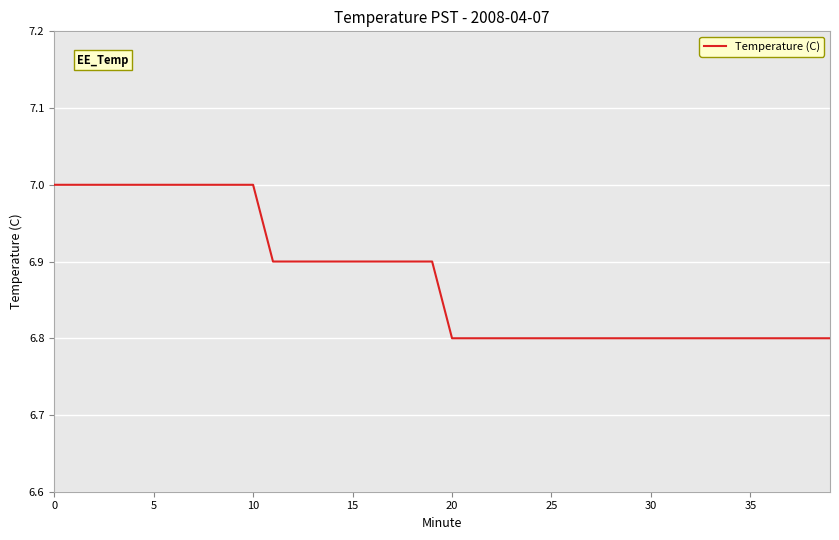

What is the smallest value displayed?

6.8